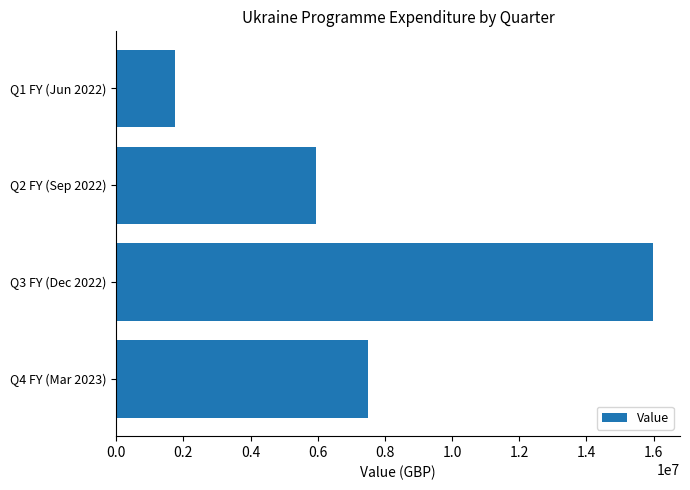

Rank the categories by value from highest to lowest.

Q3 FY (Dec 2022), Q4 FY (Mar 2023), Q2 FY (Sep 2022), Q1 FY (Jun 2022)